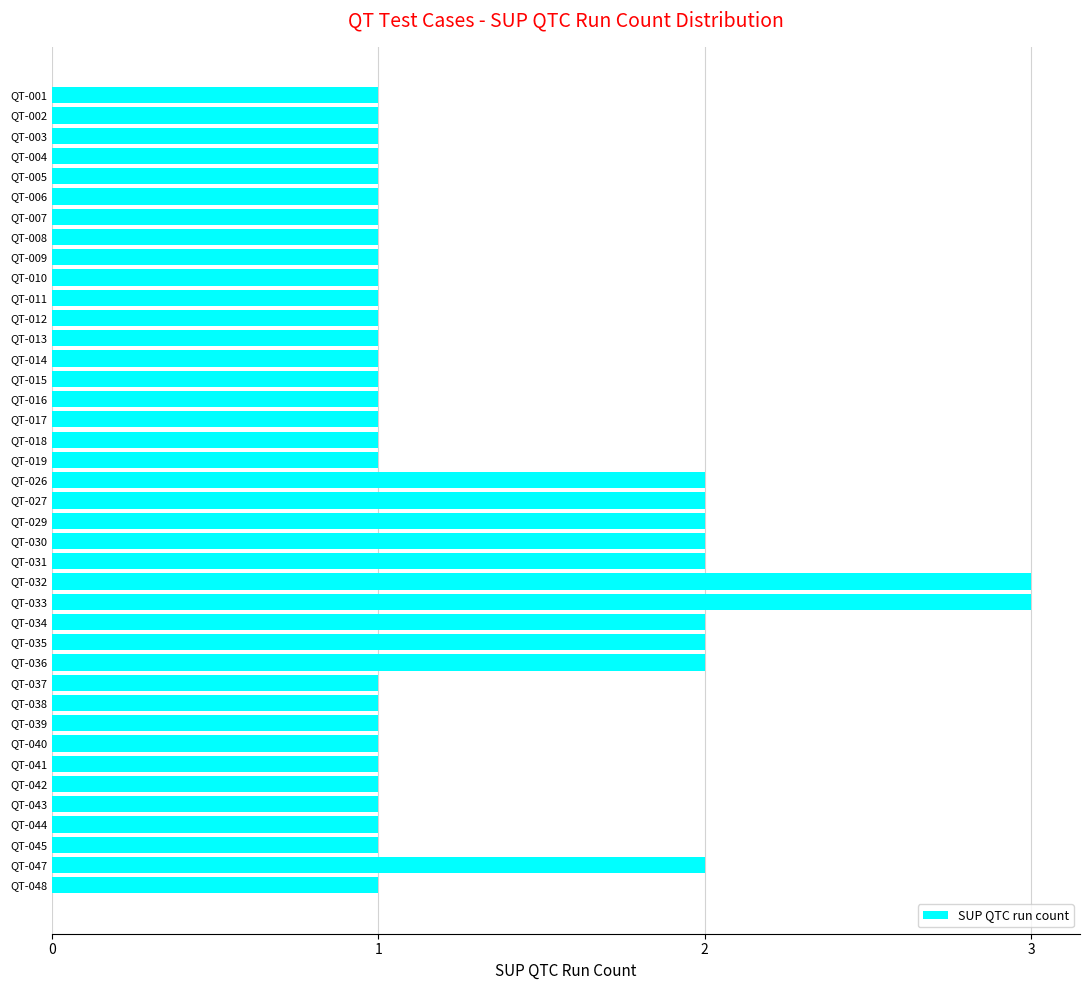

The value at QT-016 is 1. True or false?

True